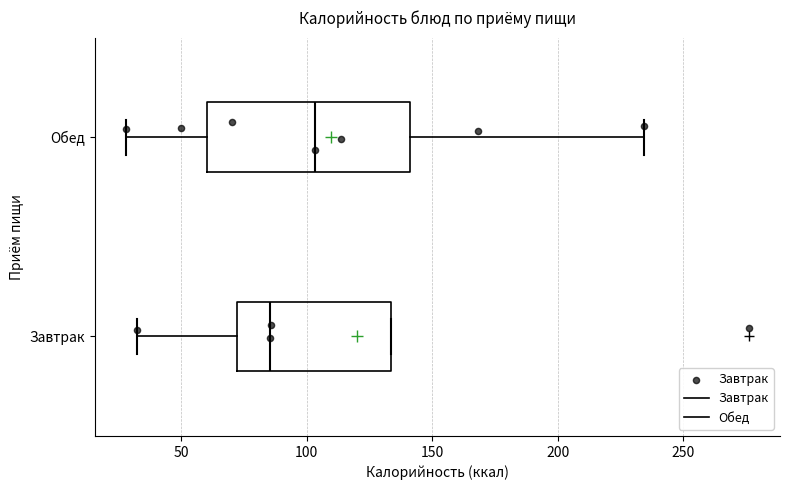

Comparing the boxes themselves (not the whiskers), which one is the widest?

Обед